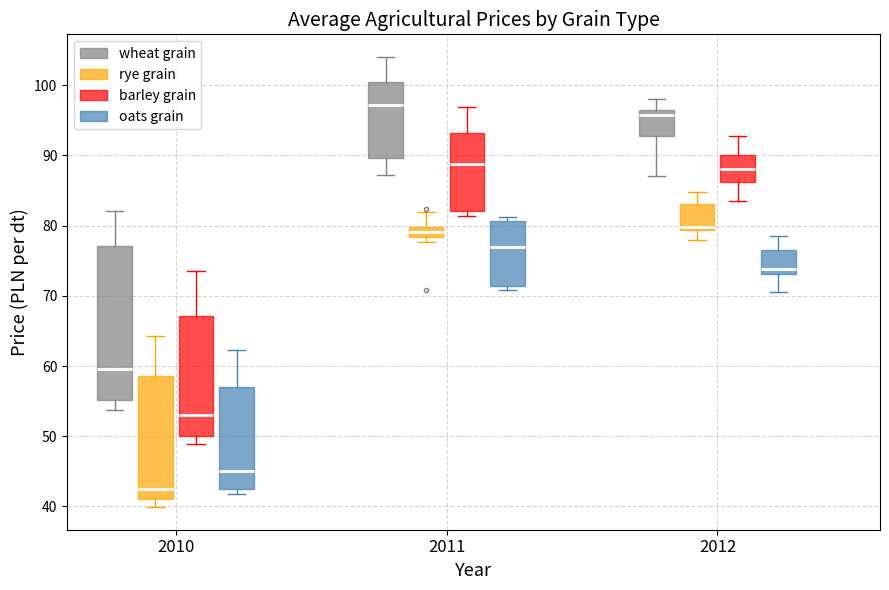

Where does the upper whisker of the box for 2010 (oats grain) end on the y-axis? The values are not printed on the chart, so give them approximately, as read against the axis.

62